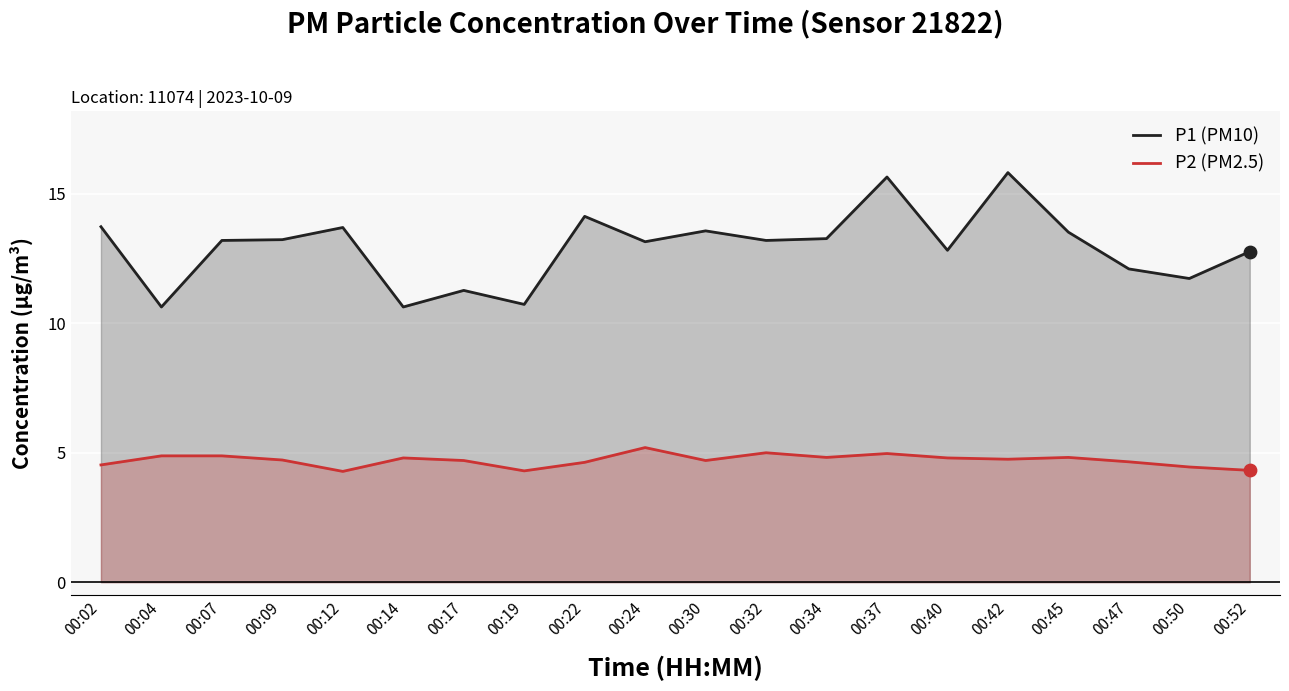

What are all the series names shown in the legend?

P1 (PM10), P2 (PM2.5)